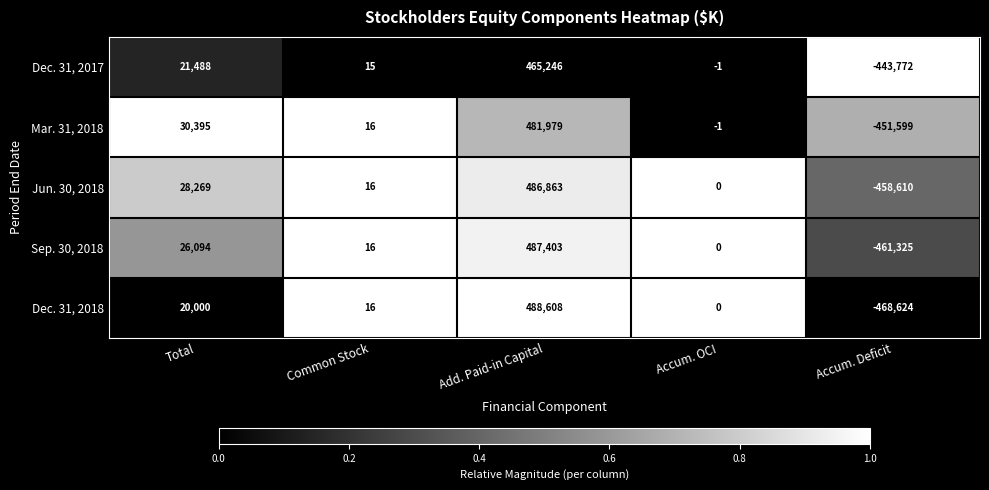

What is the total value across all series at Add. Paid-in Capital?

2410099